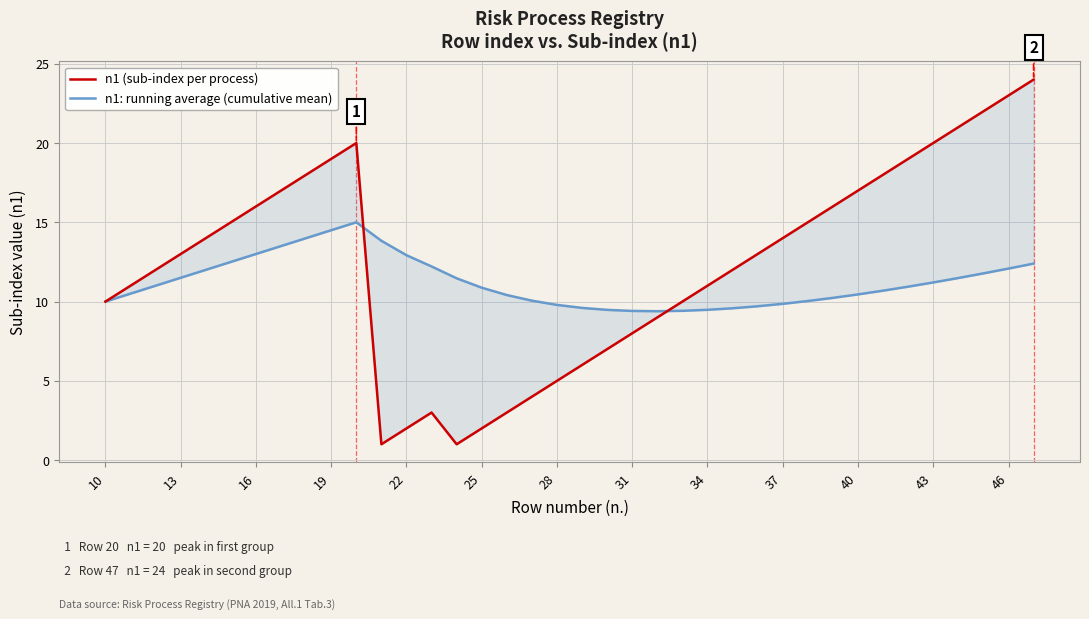

Does the chart display data point markers on the line(s)?

No